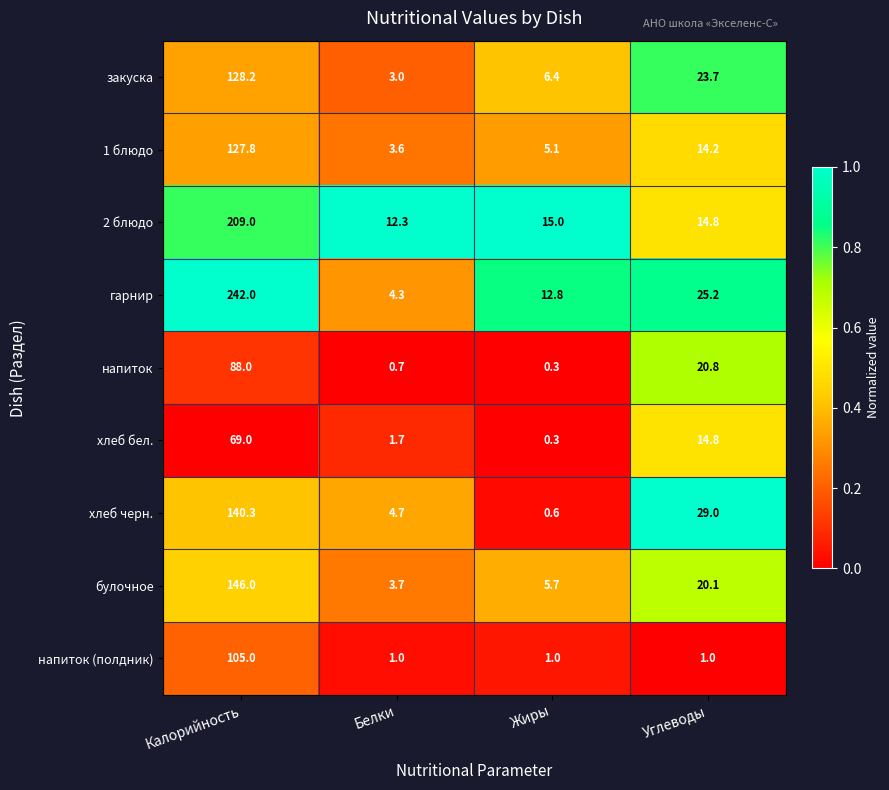

What is the average value of the гарнир series?

71.1